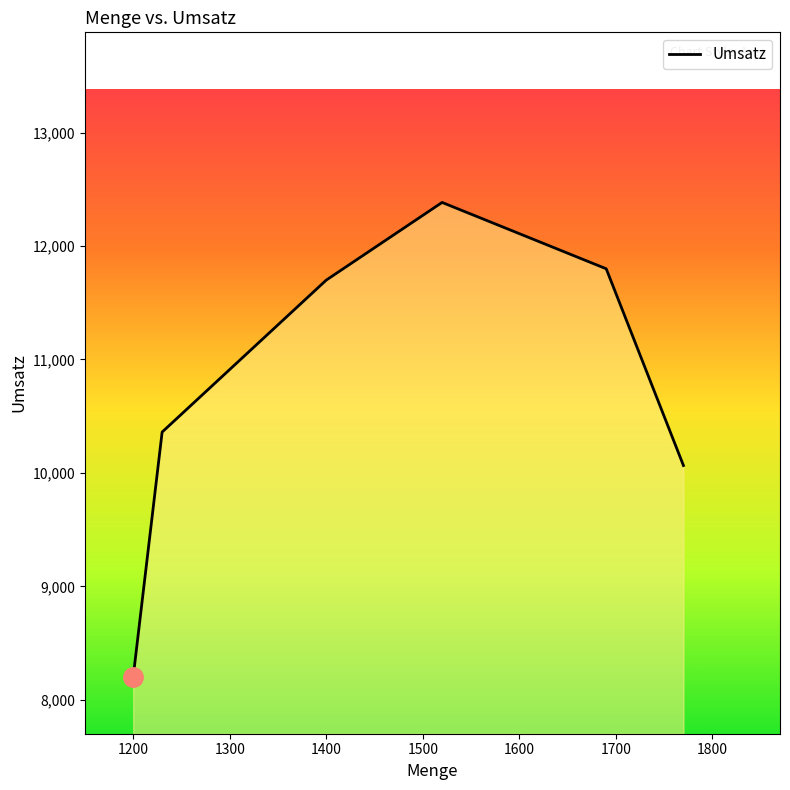

What is the minimum value shown in the chart?

8200